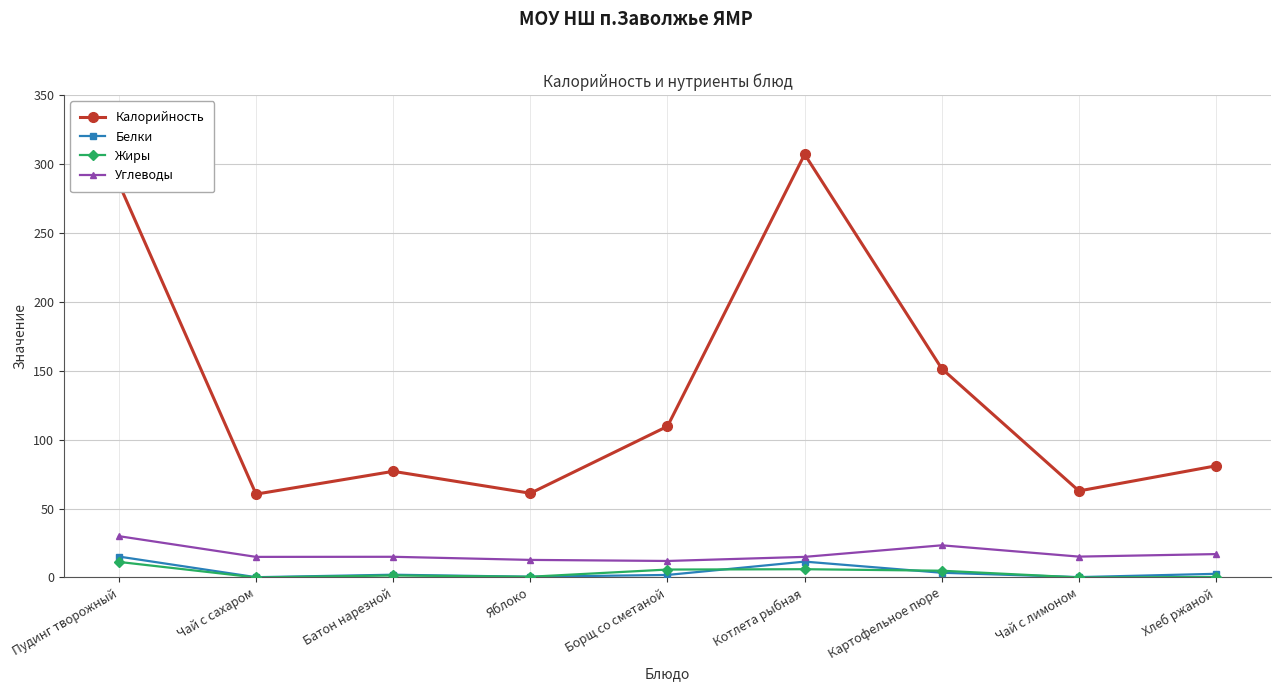

How many interior local peaks does the Калорийность series have?

2